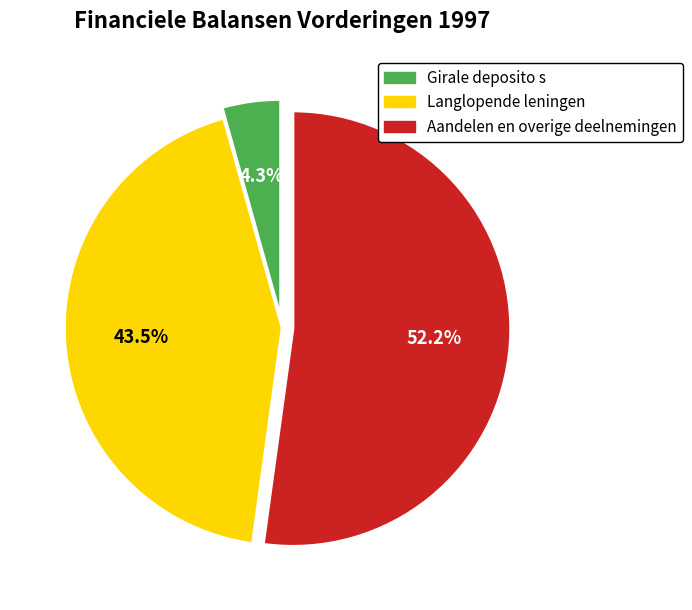

Do Girale deposito s and Langlopende leningen together represent more than half of the pie?

No